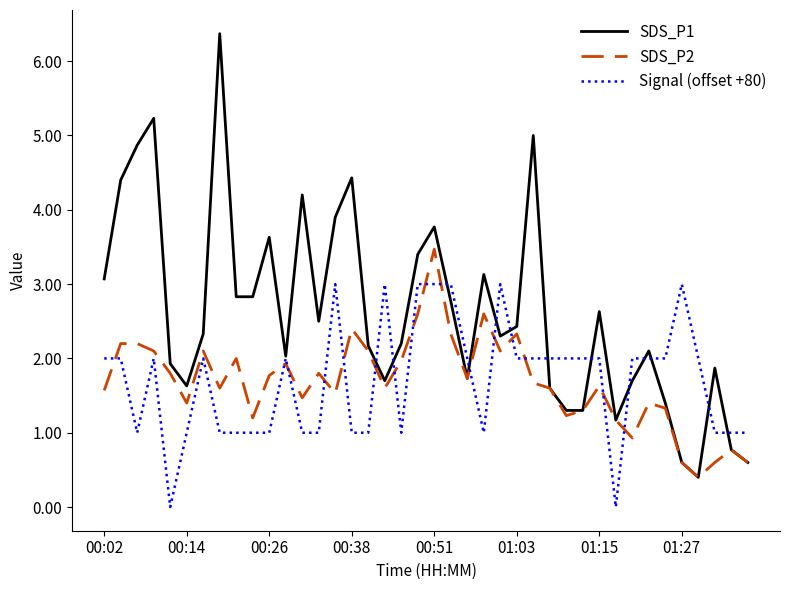

What is the highest value of the SDS_P1 series?

6.4